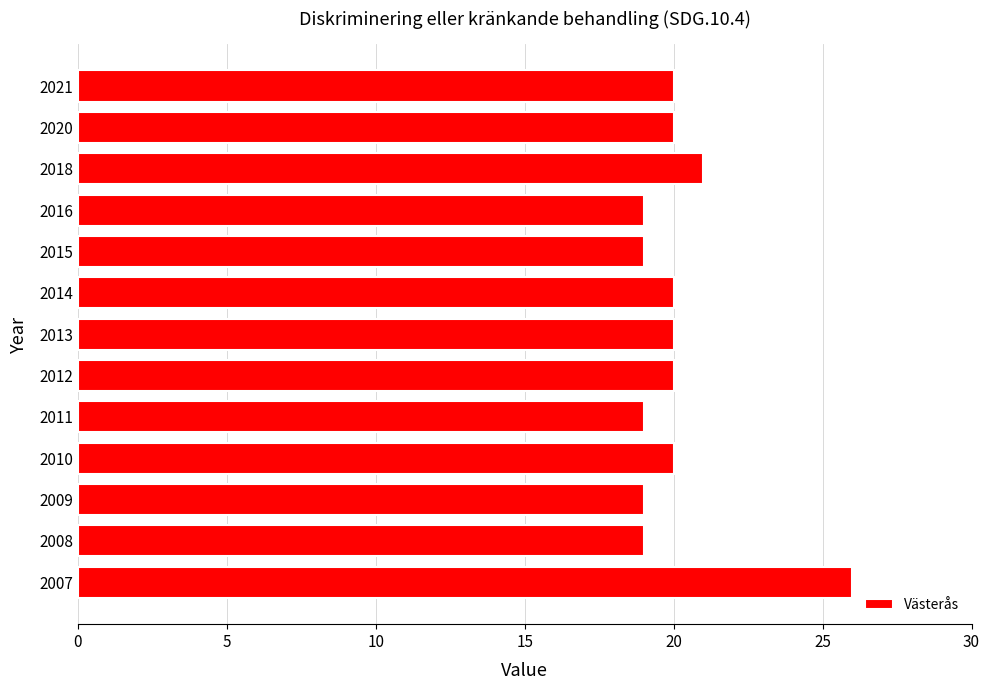

Are the bars horizontal?

Yes